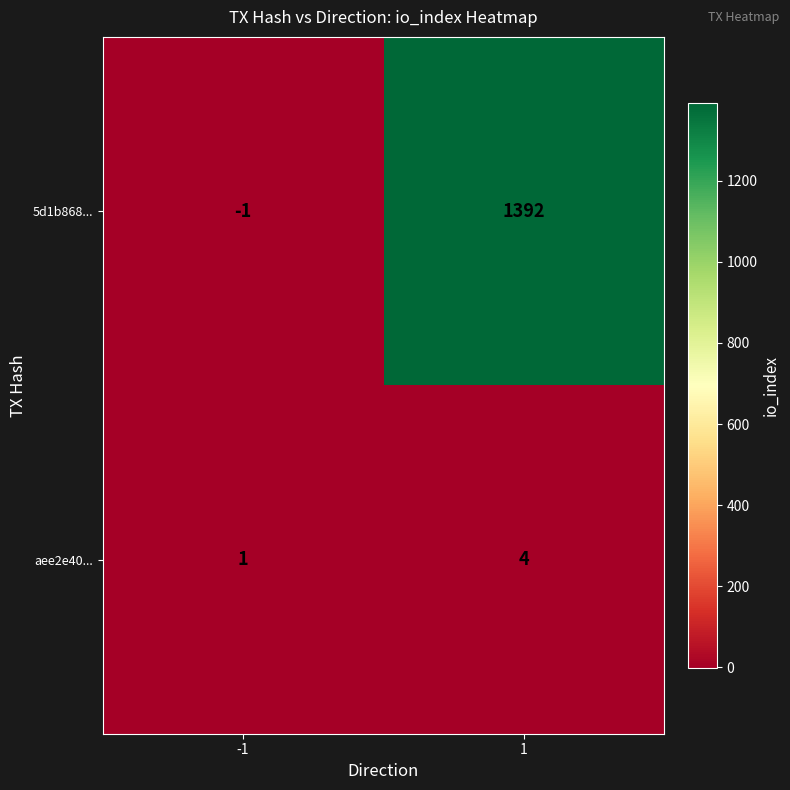

True or false: 5d1b868... has a value of -2 at -1.

False